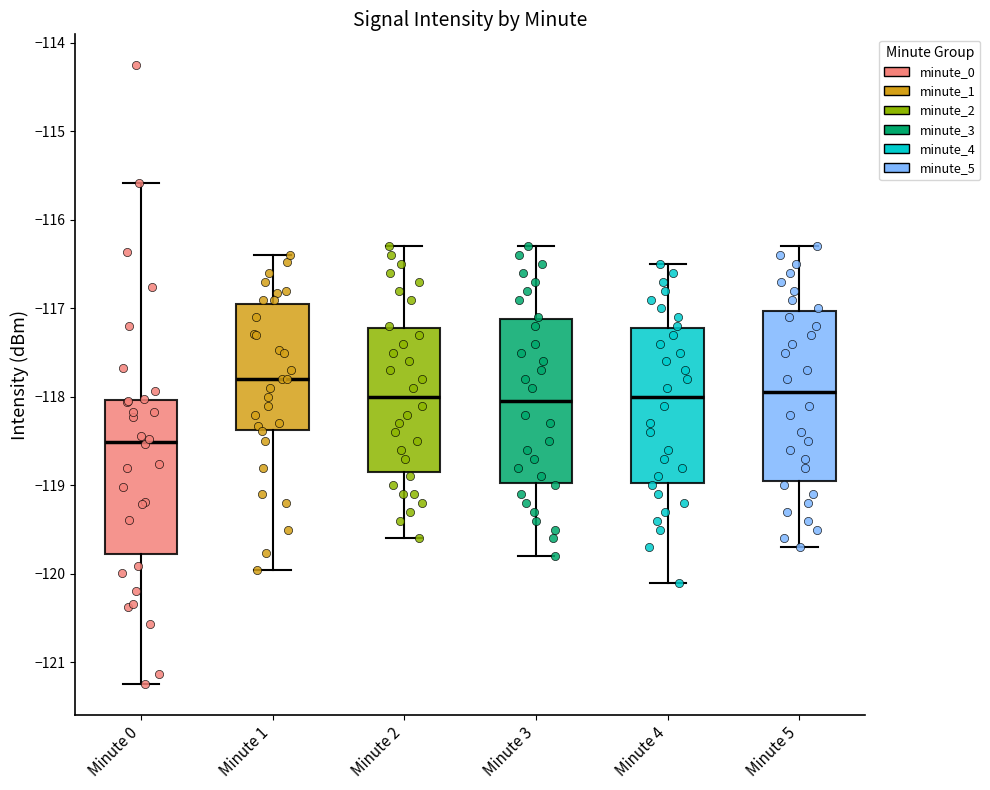

Reading left to right, read every box against the y-axis: the position of its median line, the range the box covers, and the ends of its whiskers. The values are not printed on the chart, so give them approximately, as read against the axis.

Minute 0: median -118.5, box -119.8 to -118.0, whiskers -121.2 to -115.6
Minute 1: median -117.8, box -118.4 to -117.0, whiskers -120.0 to -116.4
Minute 2: median -118.0, box -118.8 to -117.2, whiskers -119.6 to -116.3
Minute 3: median -118.0, box -119.0 to -117.1, whiskers -119.8 to -116.3
Minute 4: median -118.0, box -119.0 to -117.2, whiskers -120.1 to -116.5
Minute 5: median -117.9, box -118.9 to -117.0, whiskers -119.7 to -116.3